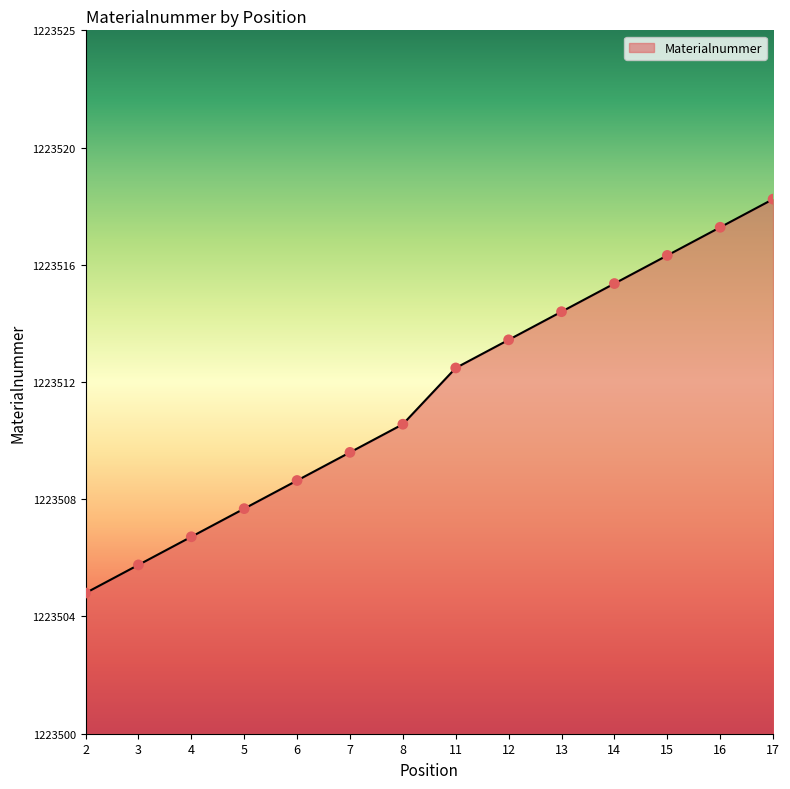

What is the change in value from 7 to 13?

+5